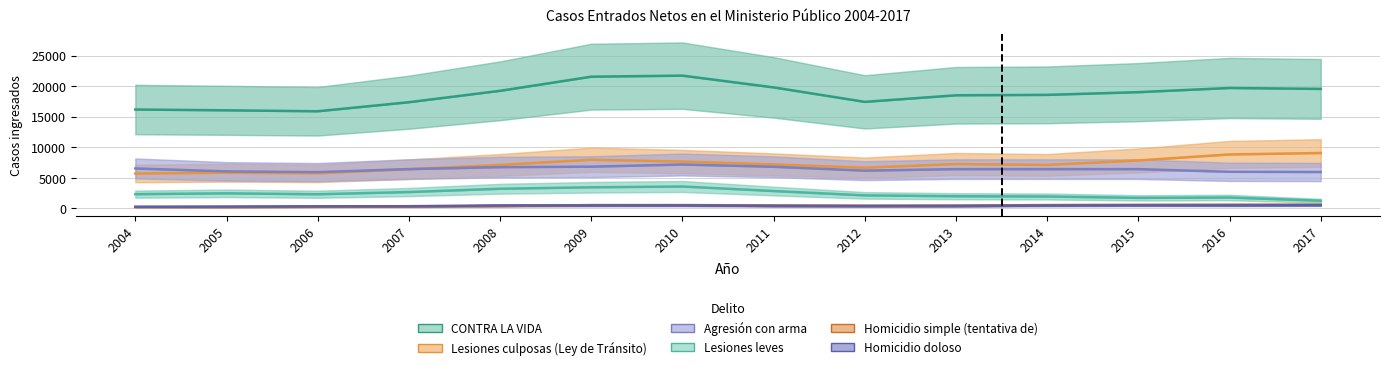

What is the difference between the maximum and second lowest values in the Lesiones leves series?

1858